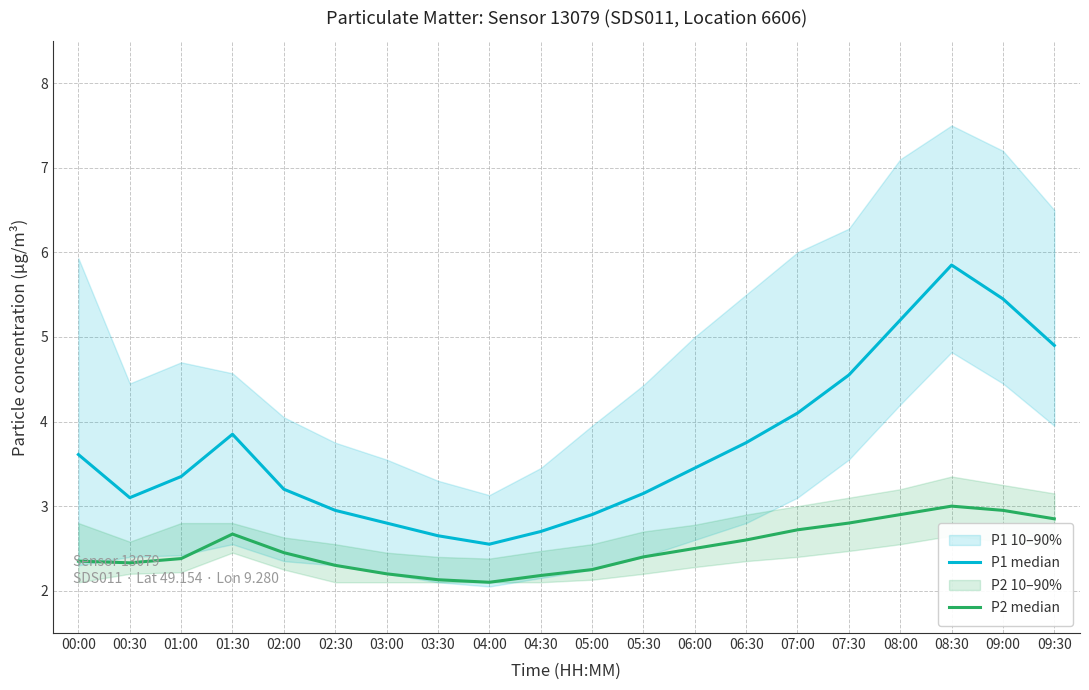

True or false: P1 median and P2 median cross at least once.

False